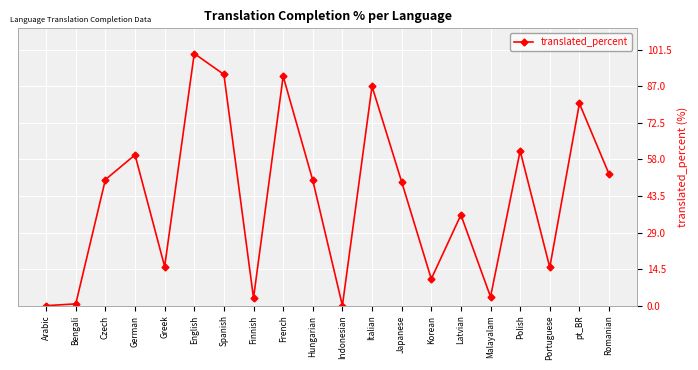

How many points are higher than both their immediate neighbors (excluding endpoints)?

7